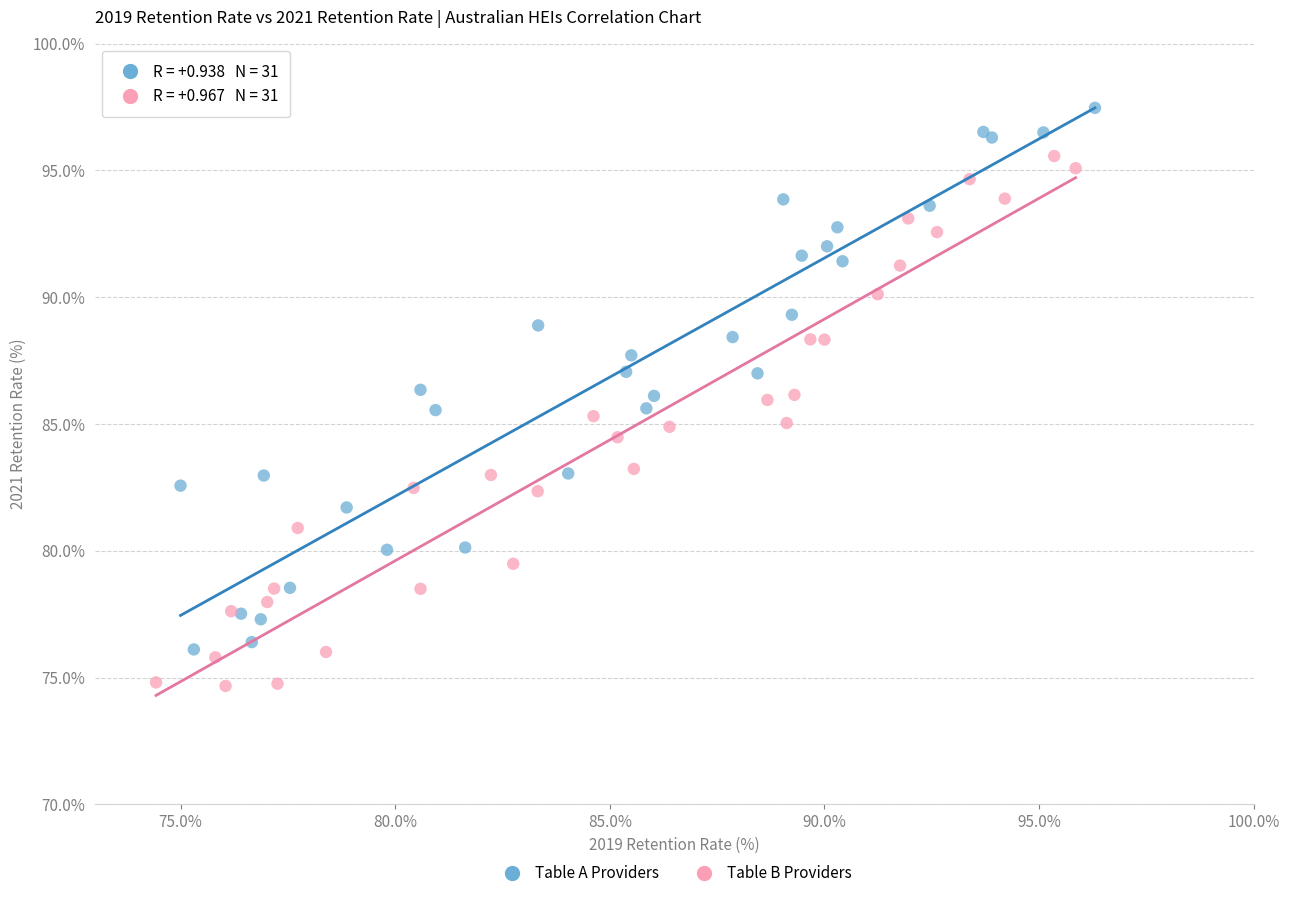

Which series reaches the minimum Y coordinate?

Table B Providers